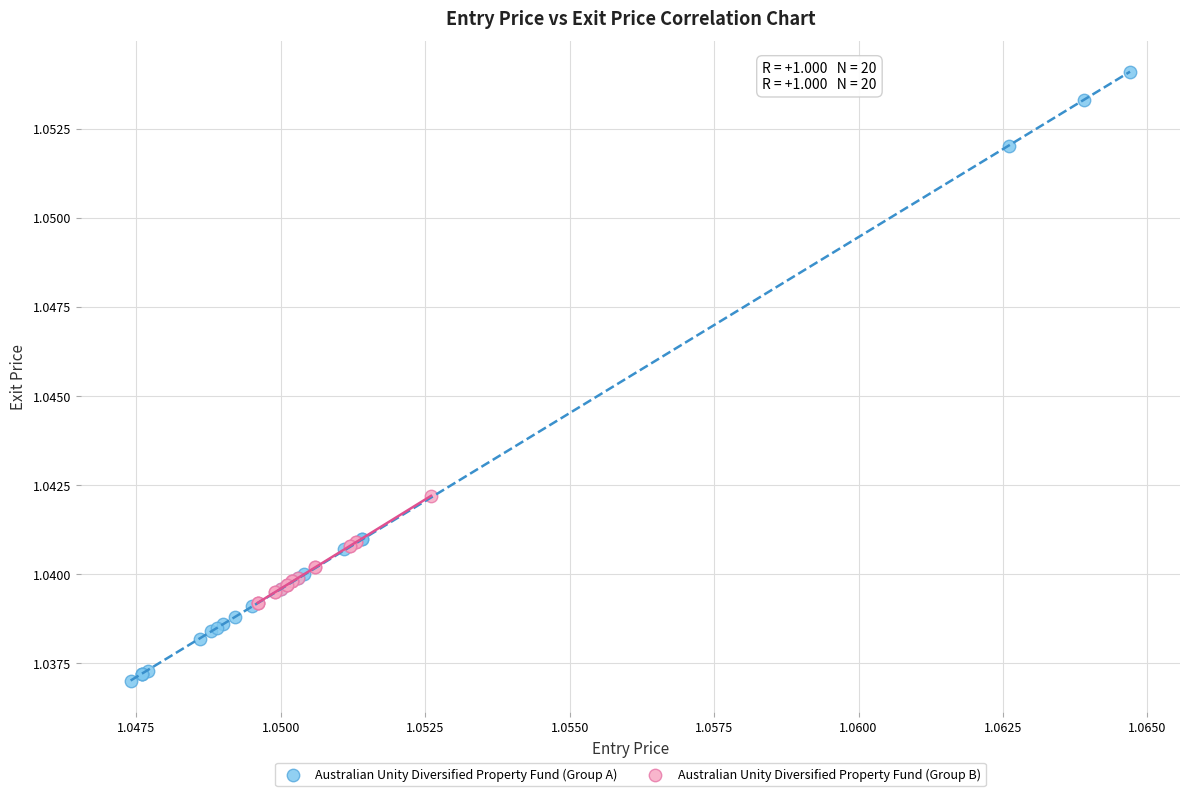

Which series has the largest Y range (max minus min)?

Australian Unity Diversified Property Fund (Group A)